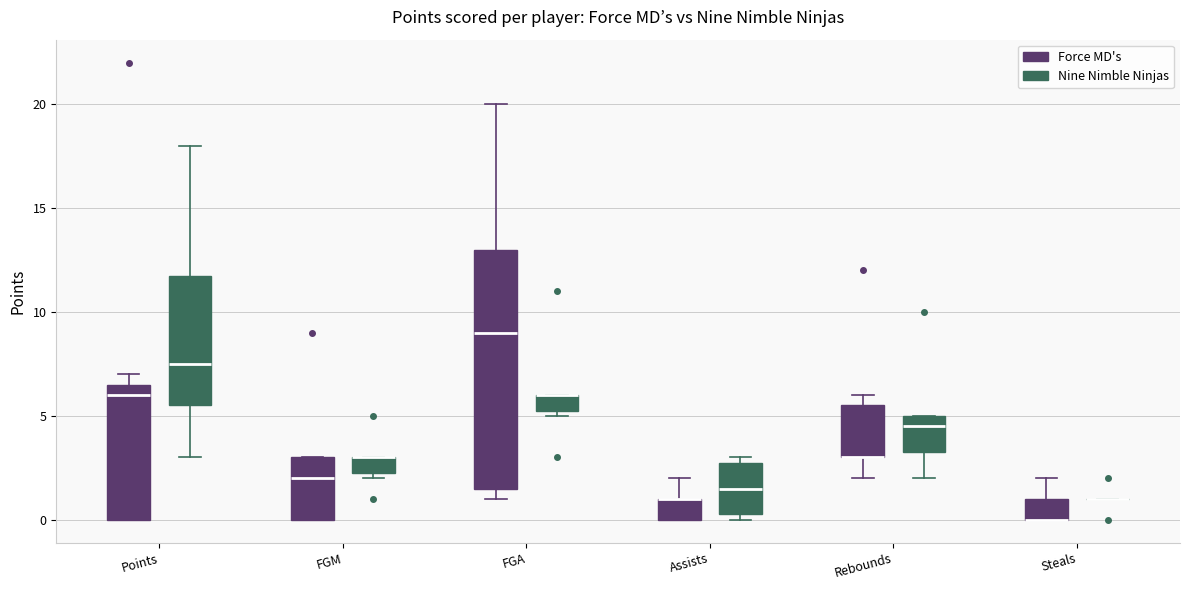

Reading left to right, transcribe this box plot: for each box, give where its median line is, the range the box spans, and where its two whiskers end, as read against the y-axis. The values are not printed on the chart, so give them approximately, as read against the axis.

Points (Force MD's): median 6.0, box 0.0 to 6.5, whiskers 0.0 to 7.0
Points (Nine Nimble Ninjas): median 7.5, box 5.5 to 12.0, whiskers 3.0 to 18.0
FGM (Force MD's): median 2.0, box 0.0 to 3.0, whiskers 0.0 to 3.0
FGM (Nine Nimble Ninjas): median 3.0 (drawn on the box's upper edge), box 2.5 to 3.0, whiskers 2.0 to 3.0
FGA (Force MD's): median 9.0, box 1.5 to 13.0, whiskers 1.0 to 20.0
FGA (Nine Nimble Ninjas): median 6.0 (drawn on the box's upper edge), box 5.5 to 6.0, whiskers 5.0 to 6.0
Assists (Force MD's): median 1.0 (drawn on the box's upper edge), box 0.0 to 1.0, whiskers 0.0 to 2.0
Assists (Nine Nimble Ninjas): median 1.5, box 0.5 to 3.0, whiskers 0.0 to 3.0 (just above the box's upper edge)
Rebounds (Force MD's): median 3.0 (drawn on the box's lower edge), box 3.0 to 5.5, whiskers 2.0 to 6.0
Rebounds (Nine Nimble Ninjas): median 4.5, box 3.5 to 5.0, whiskers 2.0 to 5.0
Steals (Force MD's): median 0.0 (drawn on the box's lower edge), box 0.0 to 1.0, whiskers 0.0 to 2.0
Steals (Nine Nimble Ninjas): box collapsed to a line at 1.0, whiskers 1.0 to 1.0